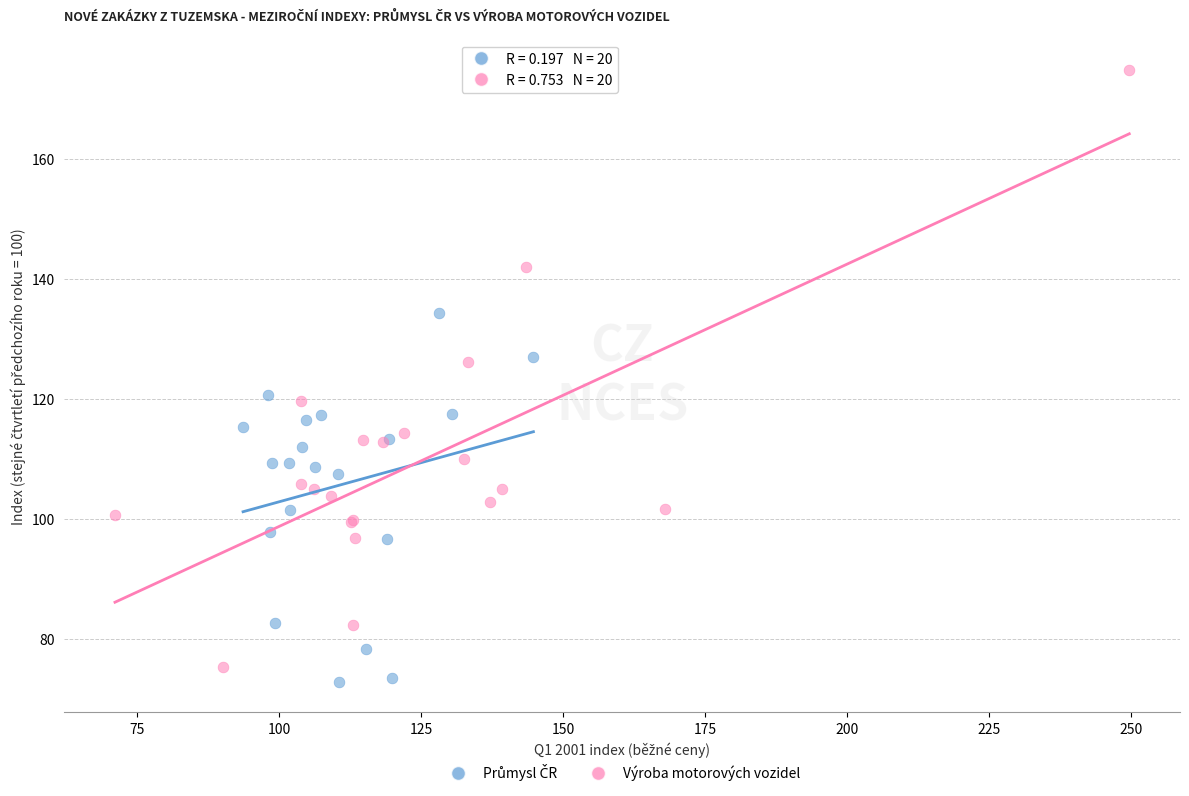

Which series has the largest Y range (max minus min)?

Výroba motorových vozidel